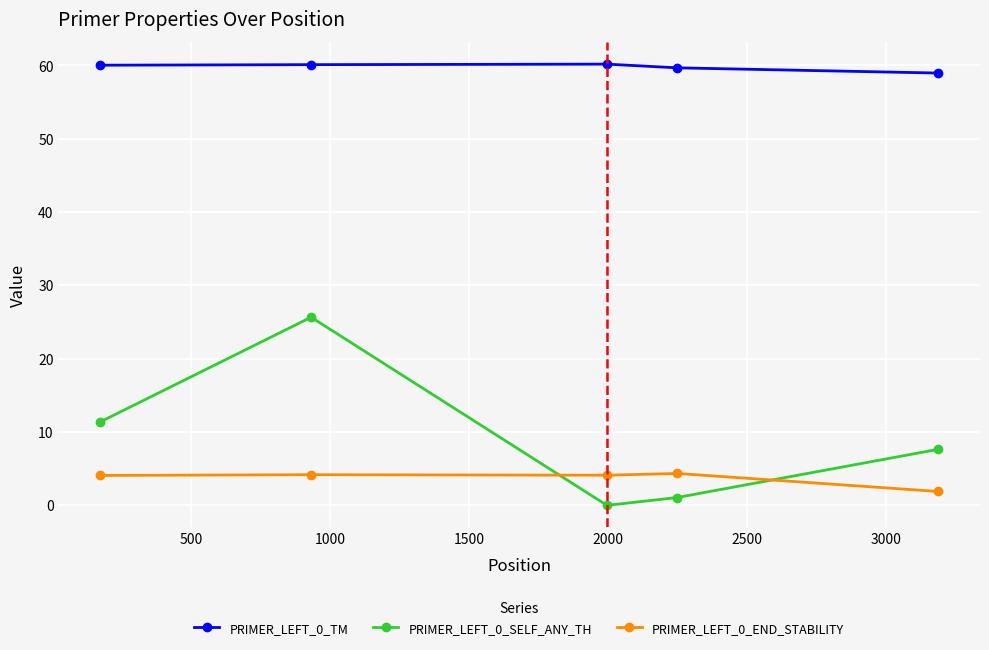

True or false: PRIMER_LEFT_0_SELF_ANY_TH has more than 2 points higher than both neighbors.

False